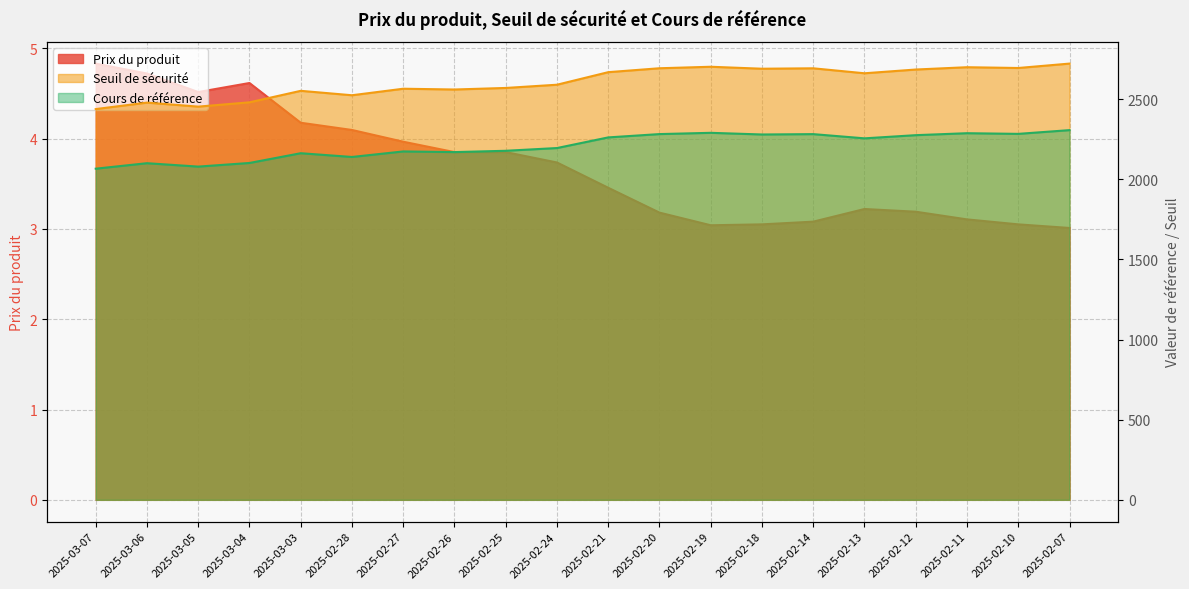

True or false: Seuil de sécurité and Cours de référence intersect in this chart.

False